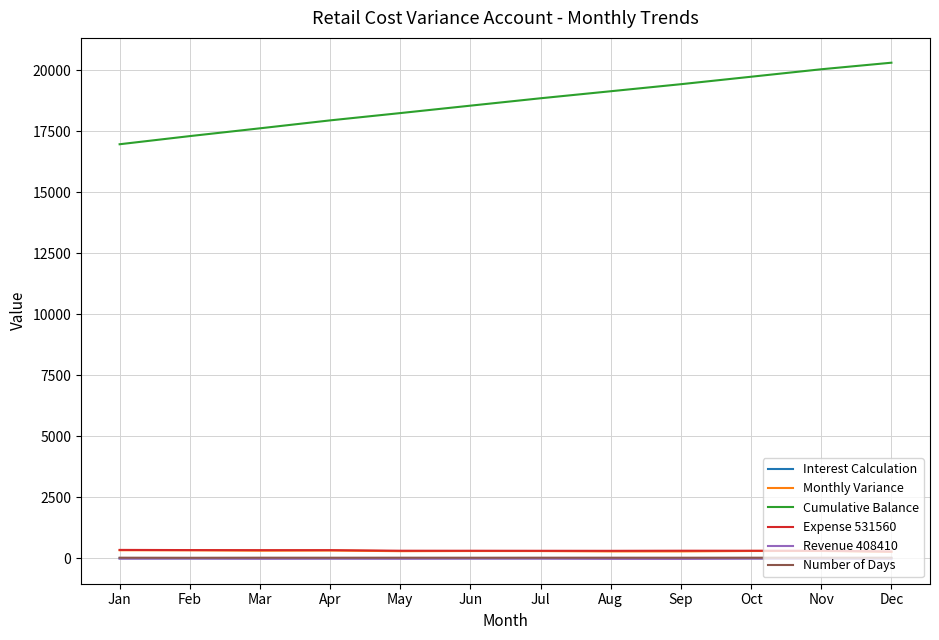

What is the maximum value shown in the chart?

20301.7